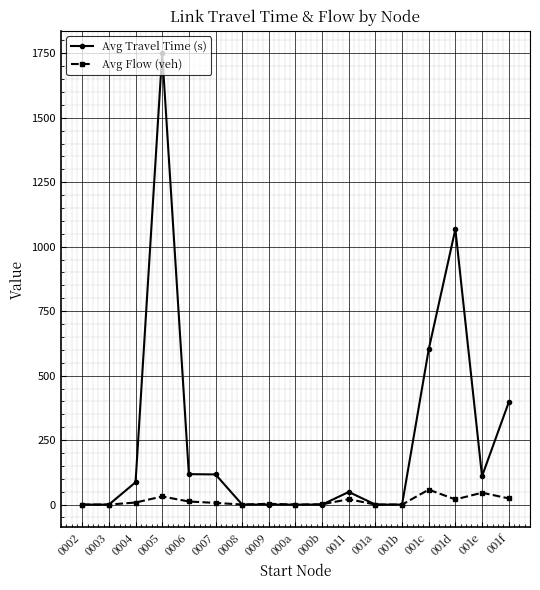

True or false: Avg Flow (veh) has more than 0 points higher than both neighbors.

True